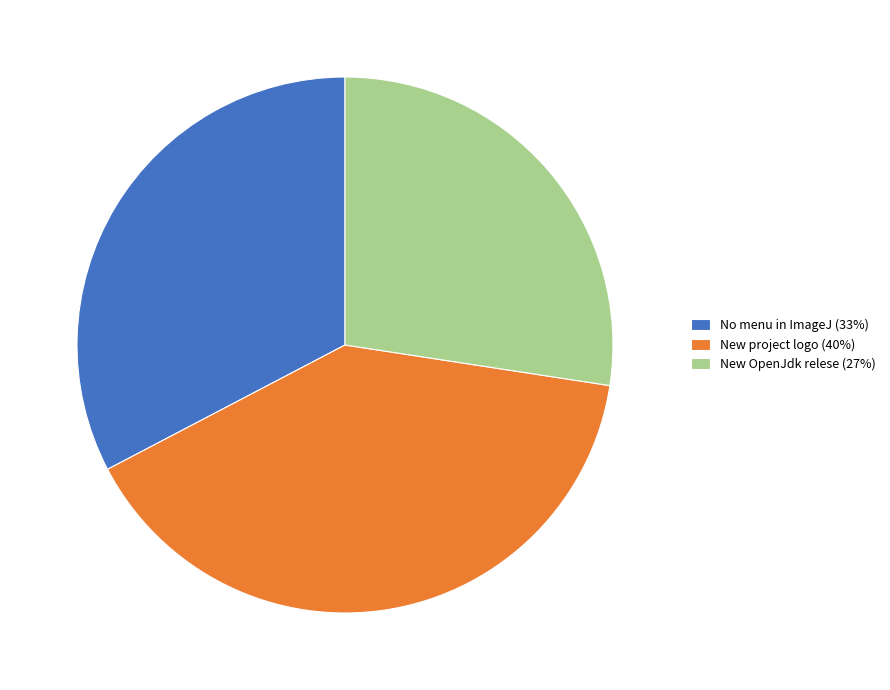

How many slices are in this pie chart?

3